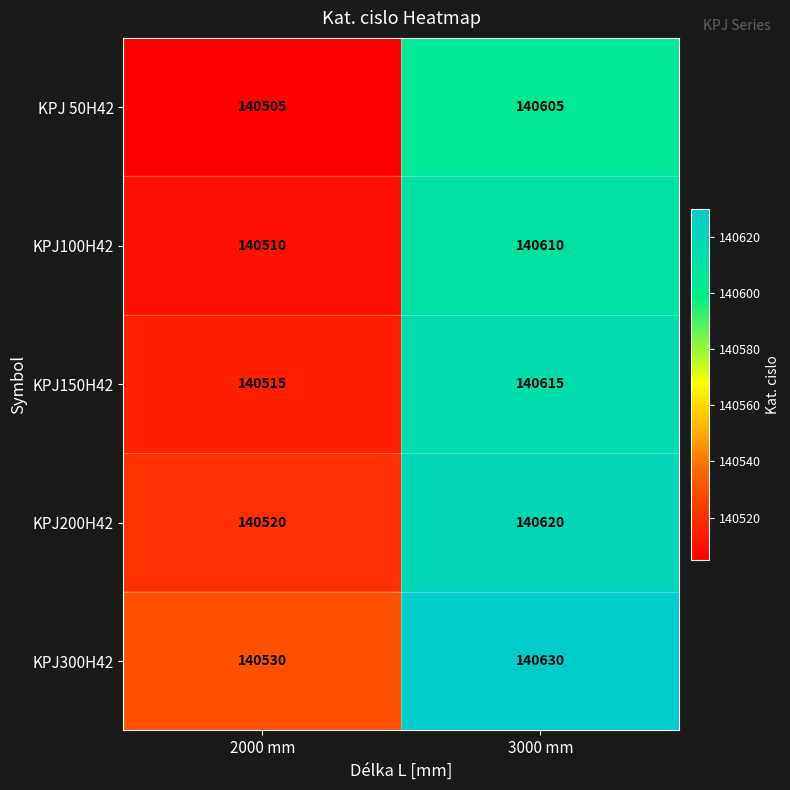

At how many categories does at least one series exceed 140506?

2